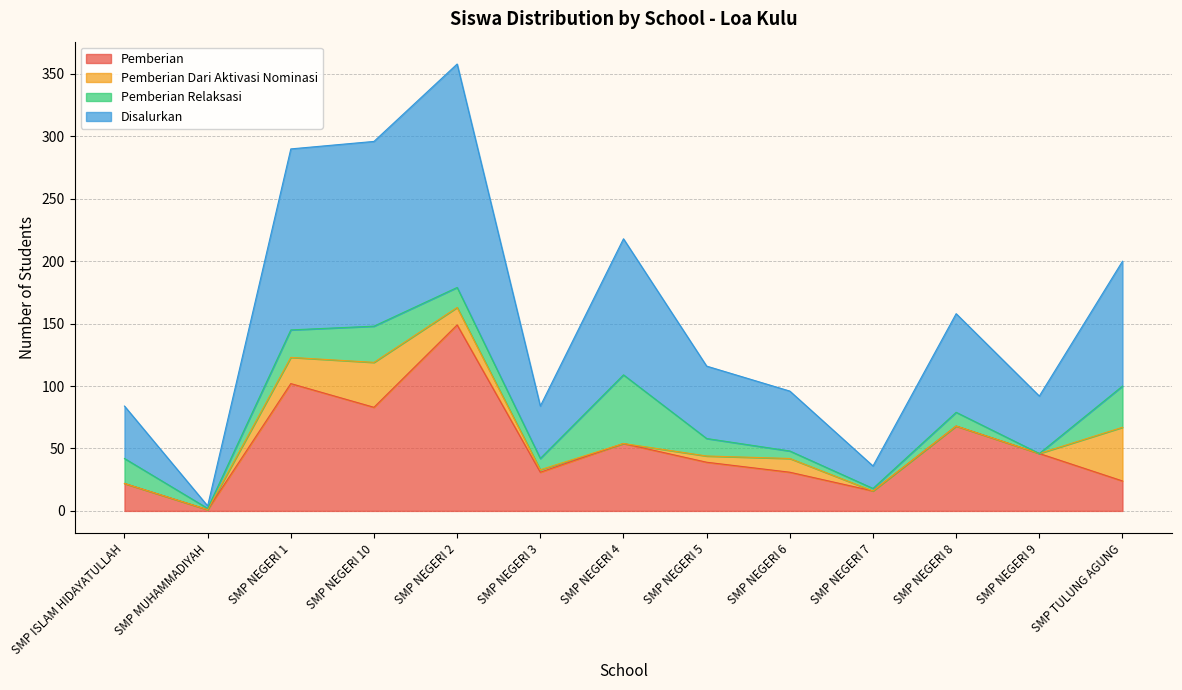

What is the highest value of the Pemberian series?

149